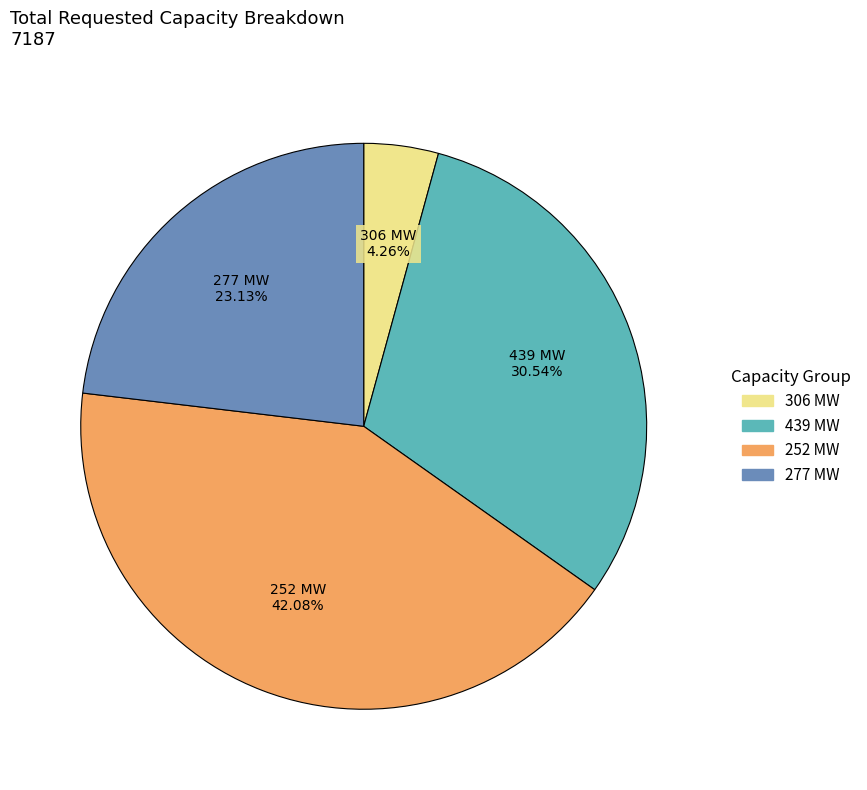

Is there a majority slice in this chart?

No